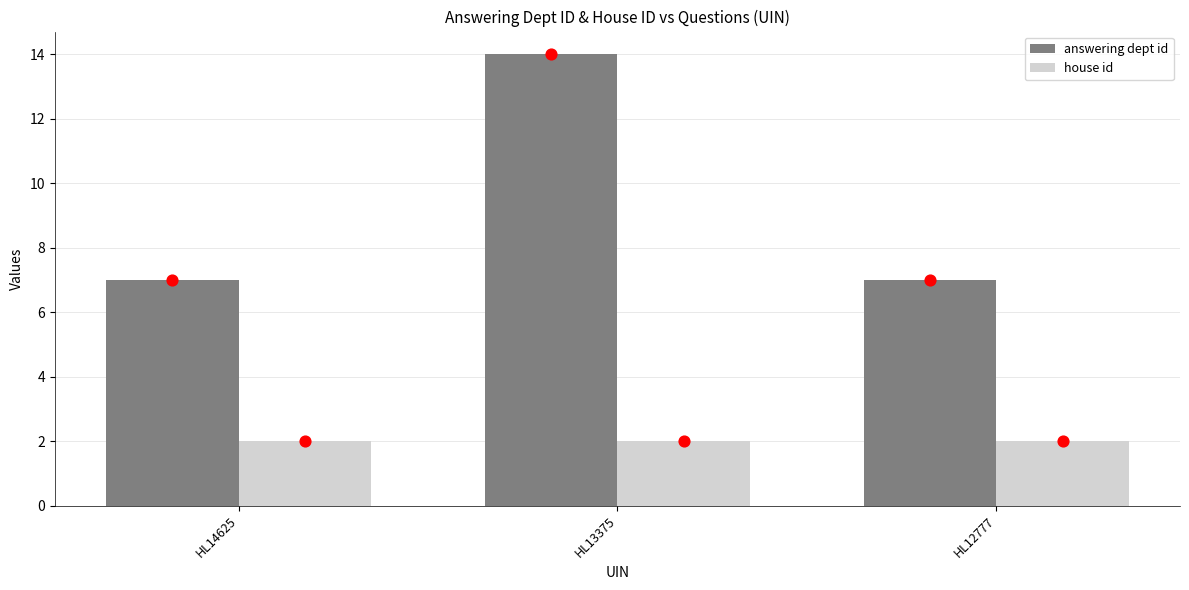

Which series has the widest spread of Y values?

answering dept id